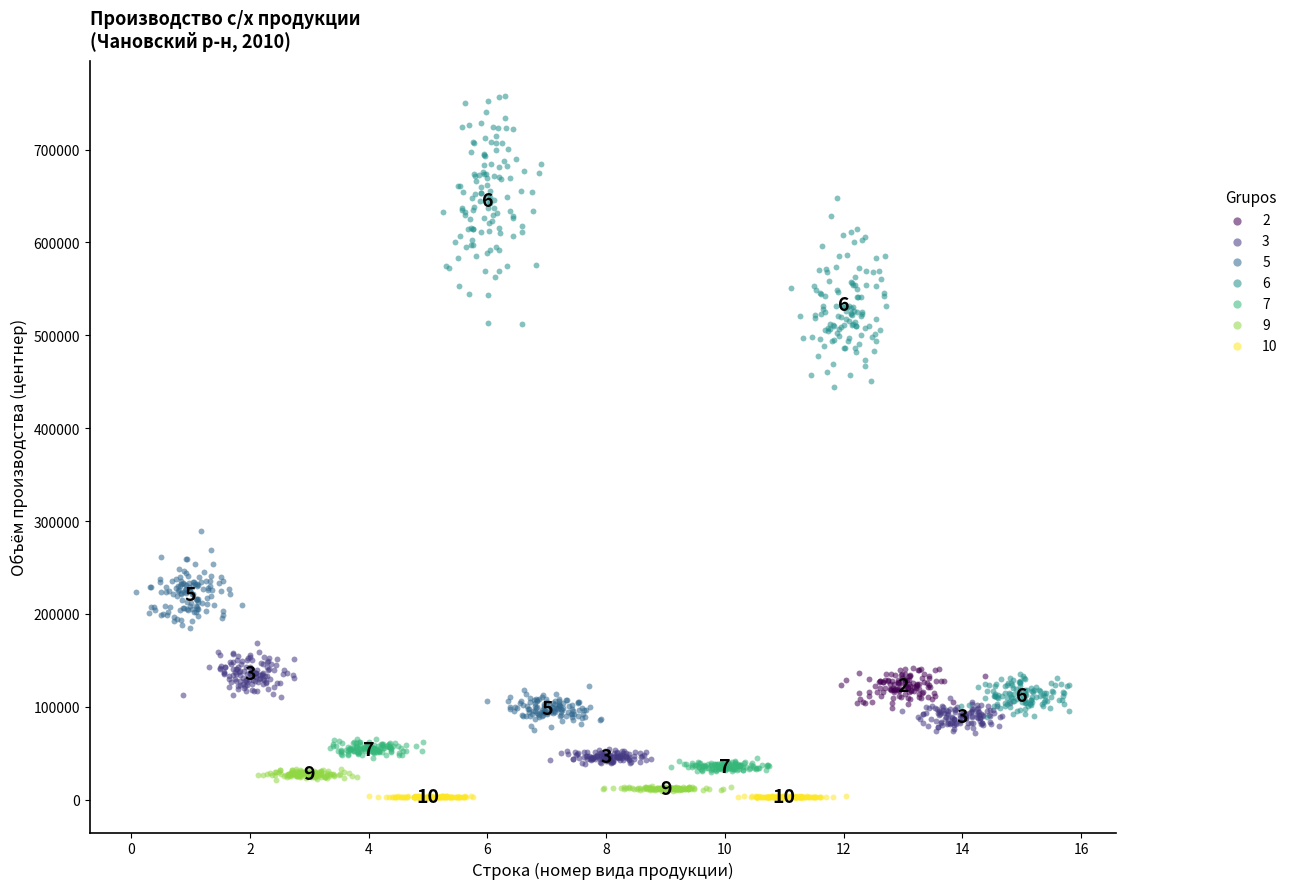

Which series contains the highest Y value?

6